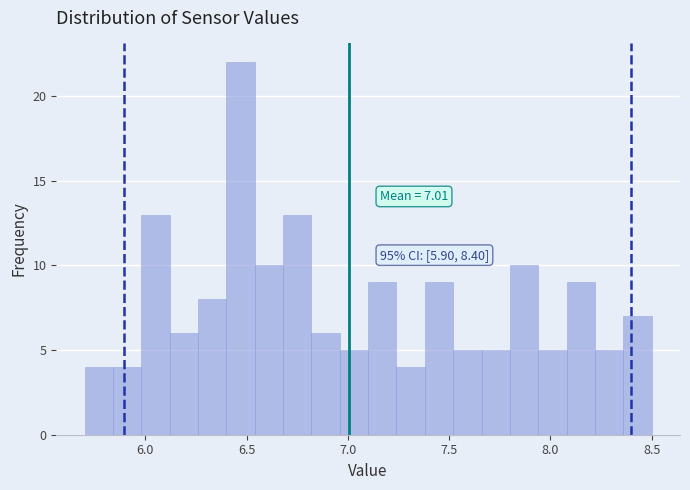

Read against the x-axis, roughly where is the centre of the tallest bar?

6.45